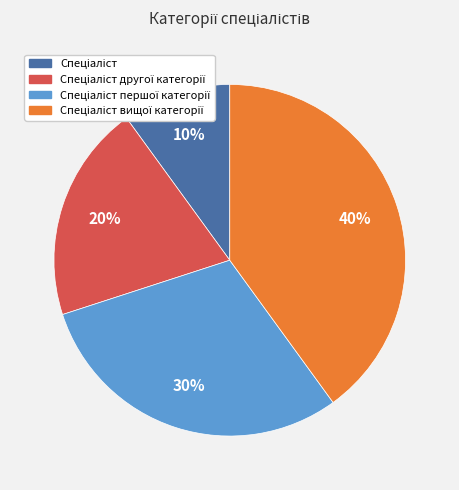

To the nearest percent, what is the difference between the largest and smallest slice percentages?

30%